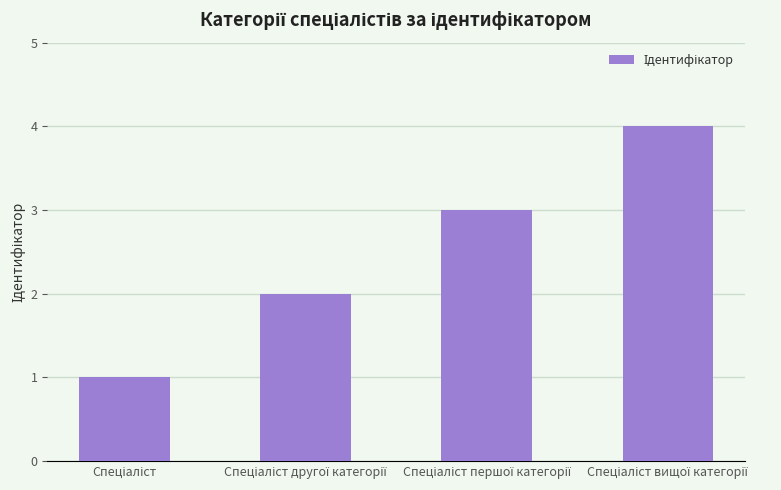

Reading right to left, extract all data points from this chart.

4	3	2	1